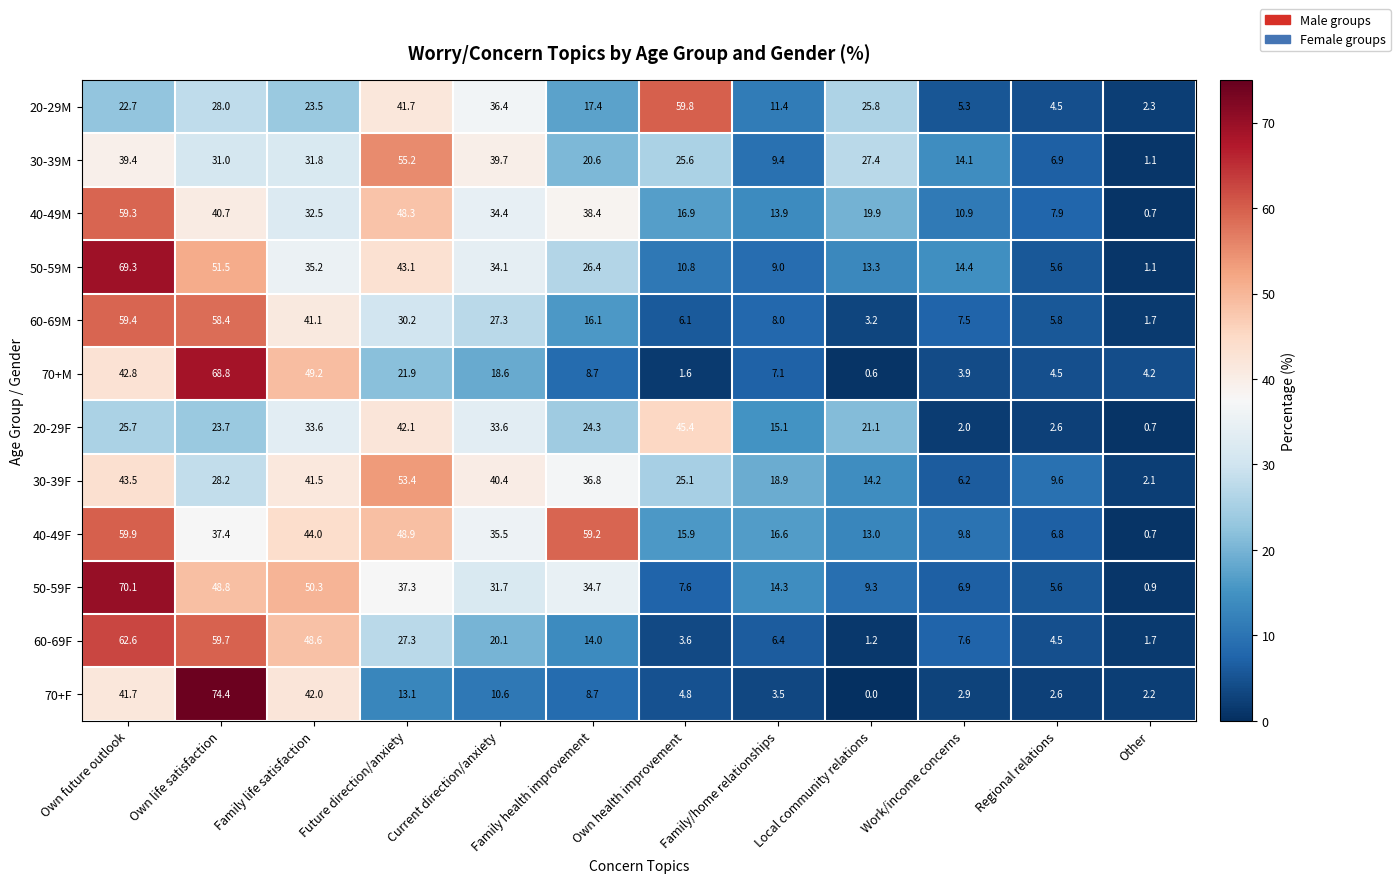

At which label does 40-49M first exceed 32?

Own future outlook